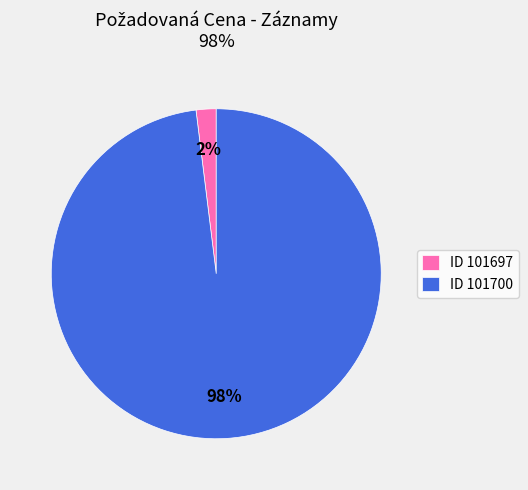

What percentage is the ID 101697 slice, to the nearest percent?

2%